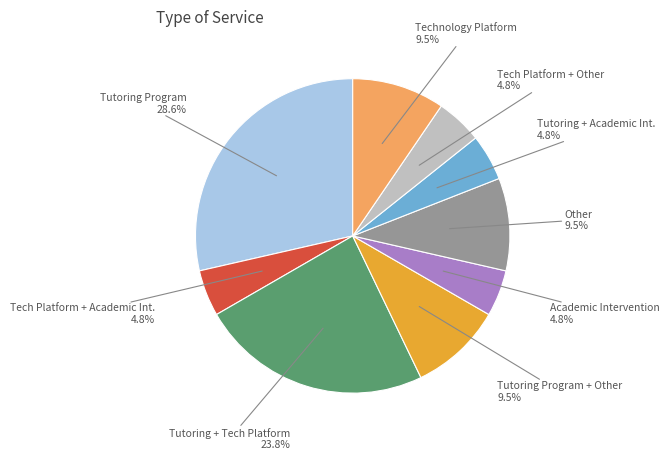

The Other slice represents 20% of the pie. True or false?

False